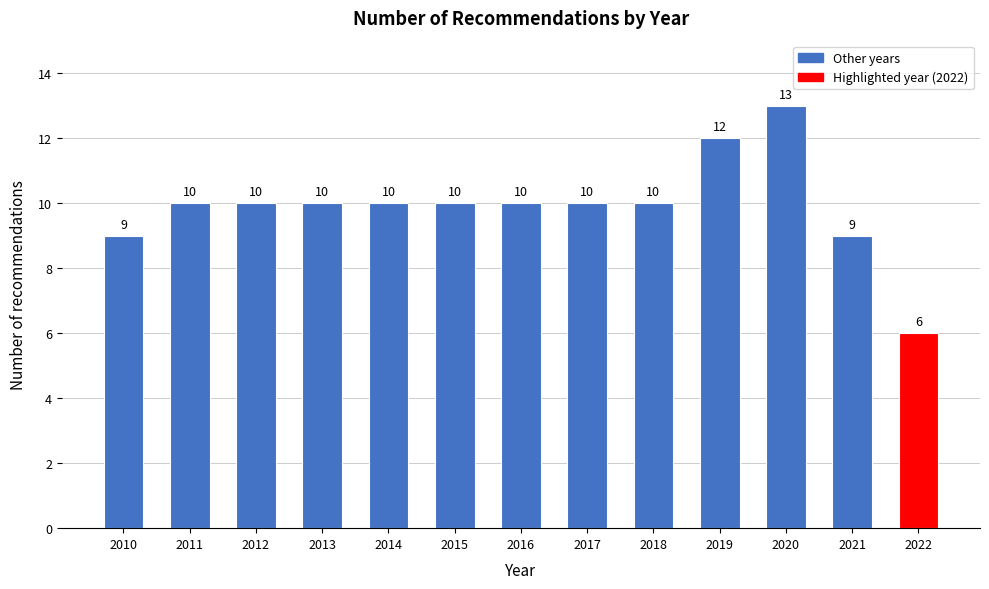

Reading left to right, list all the values displayed in this chart.

9	10	10	10	10	10	10	10	10	12	13	9	6